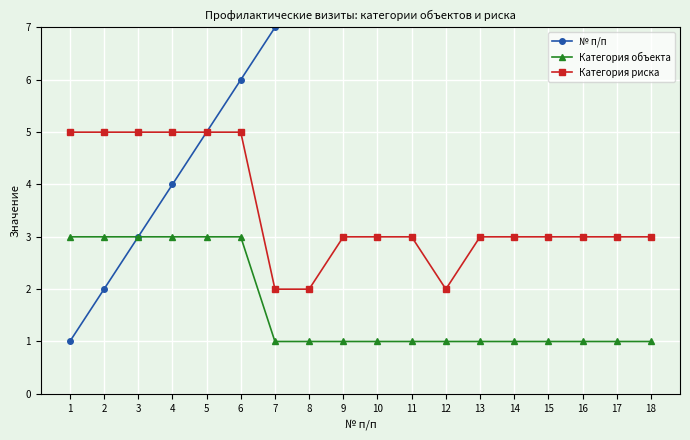

What is the difference between the maximum and minimum values in the Категория объекта series?

2